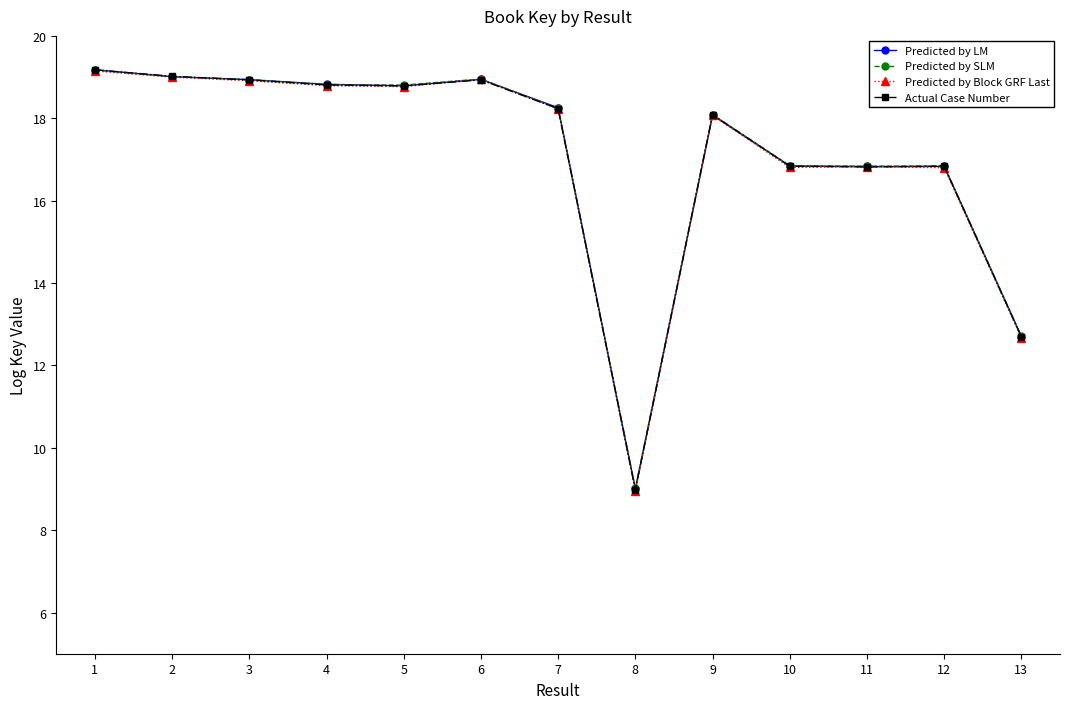

List the series in order of their overall mean, lowest first.

Predicted by Block GRF Last, Actual Case Number, Predicted by LM, Predicted by SLM